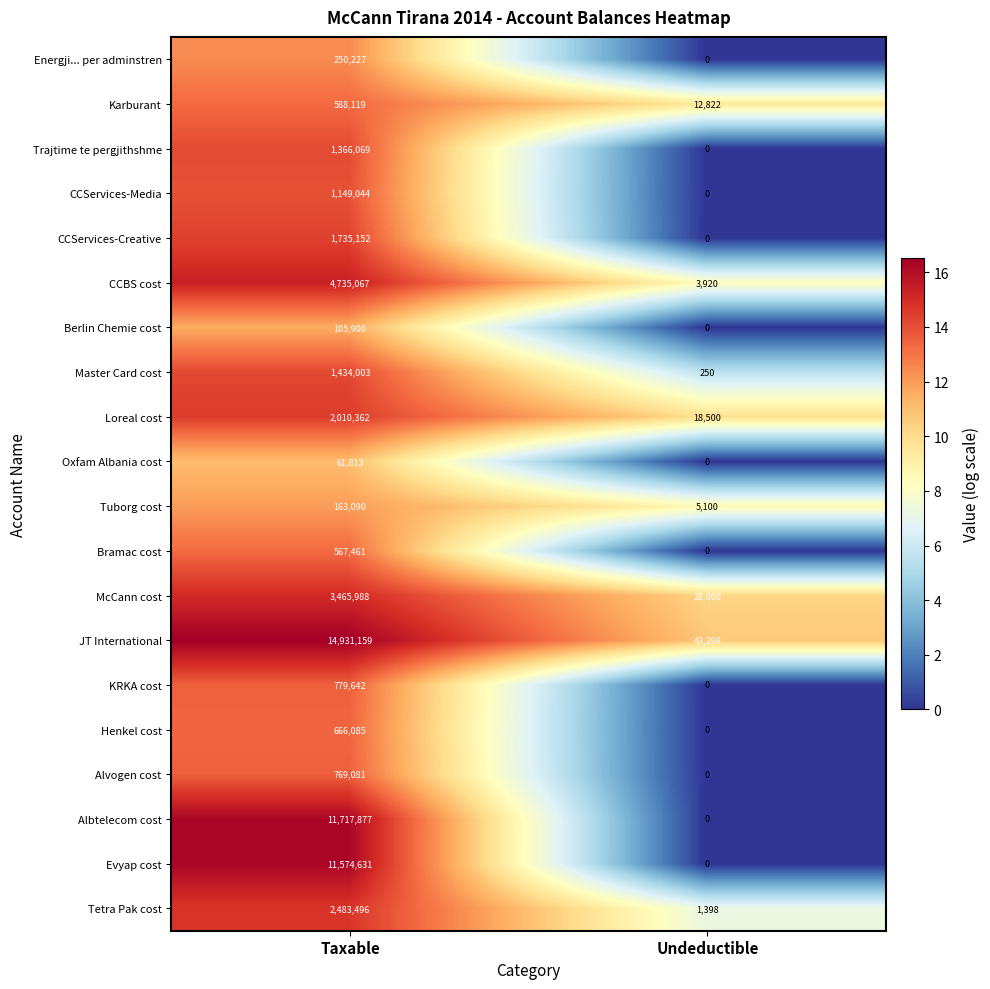

Is the value of CCBS cost at Undeductible greater than the value of McCann cost at Undeductible?

No